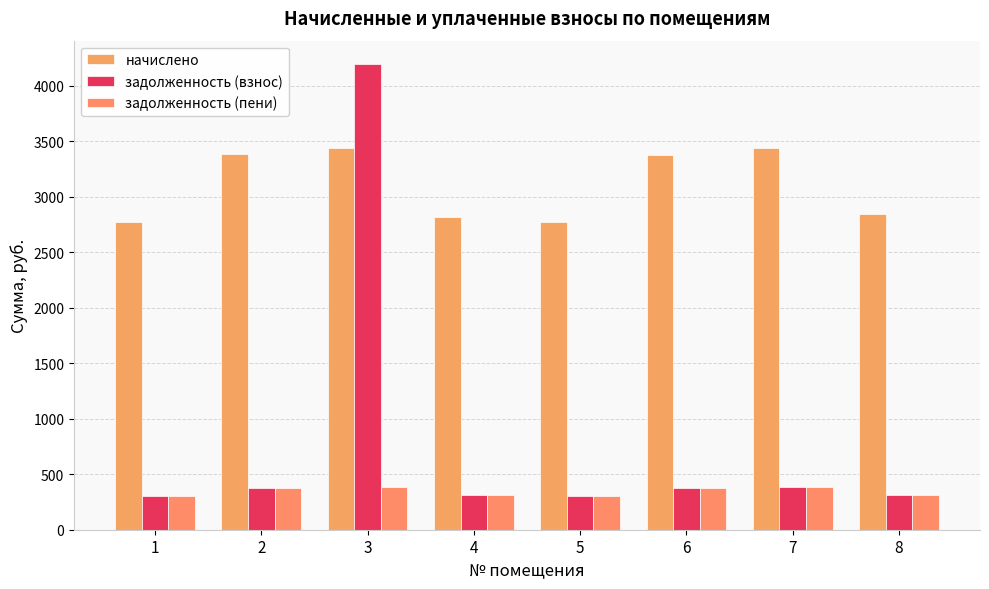

How many values in the задолженность (пени) series exceed 375?

4